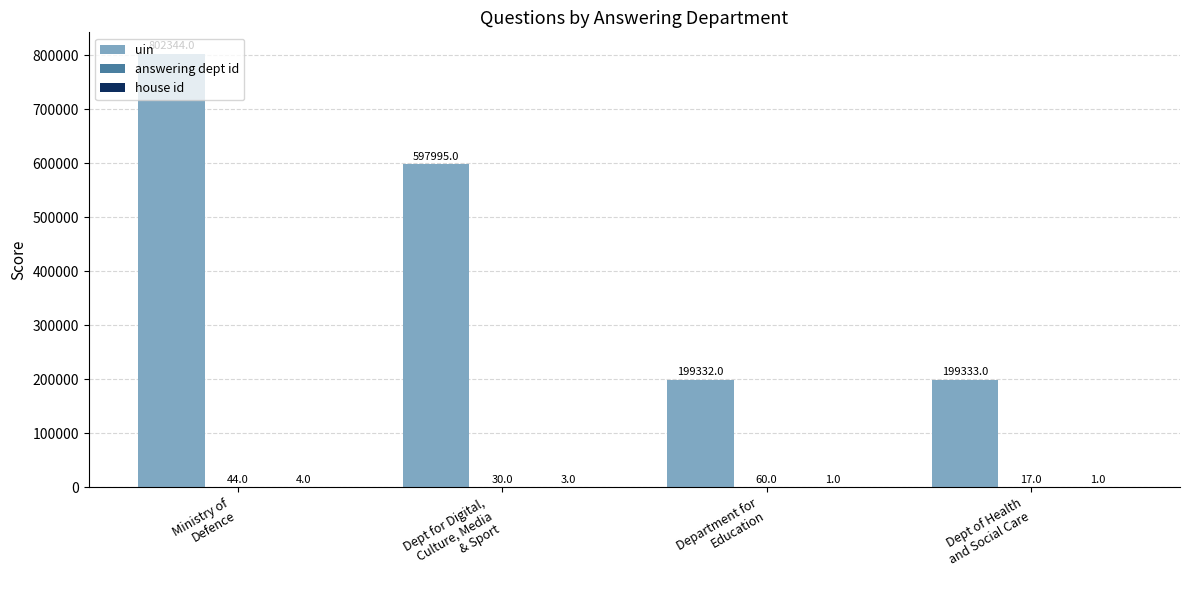

The value of uin at Dept for Digital,
Culture, Media
& Sport is 900572. True or false?

False